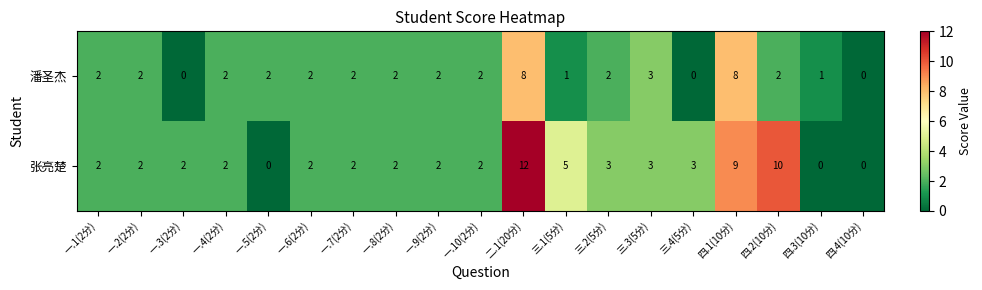

How many values in 张亮楚 are above zero?

16